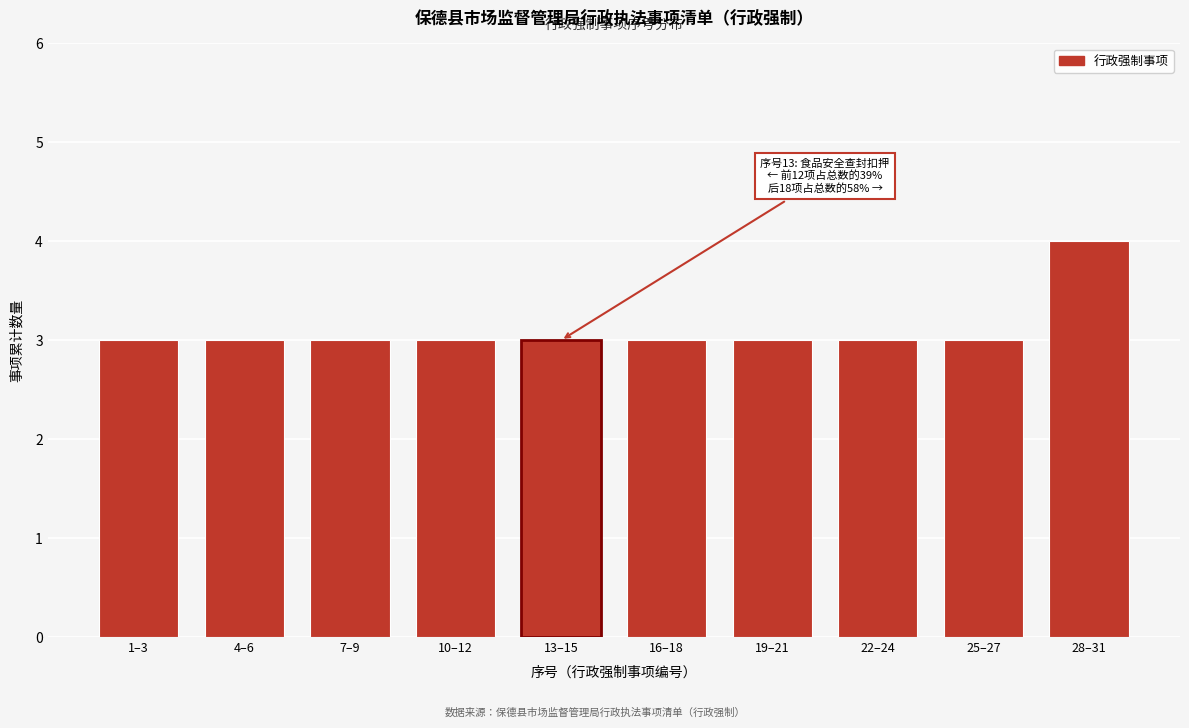

Reading right to left, extract all data points from this chart.

4	3	3	3	3	3	3	3	3	3